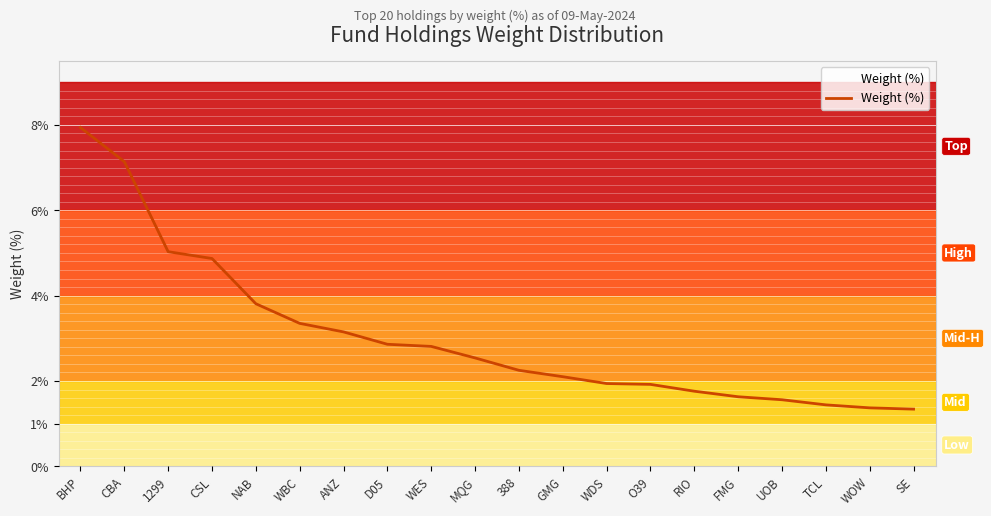

The value at 388 is 2.2. True or false?

True